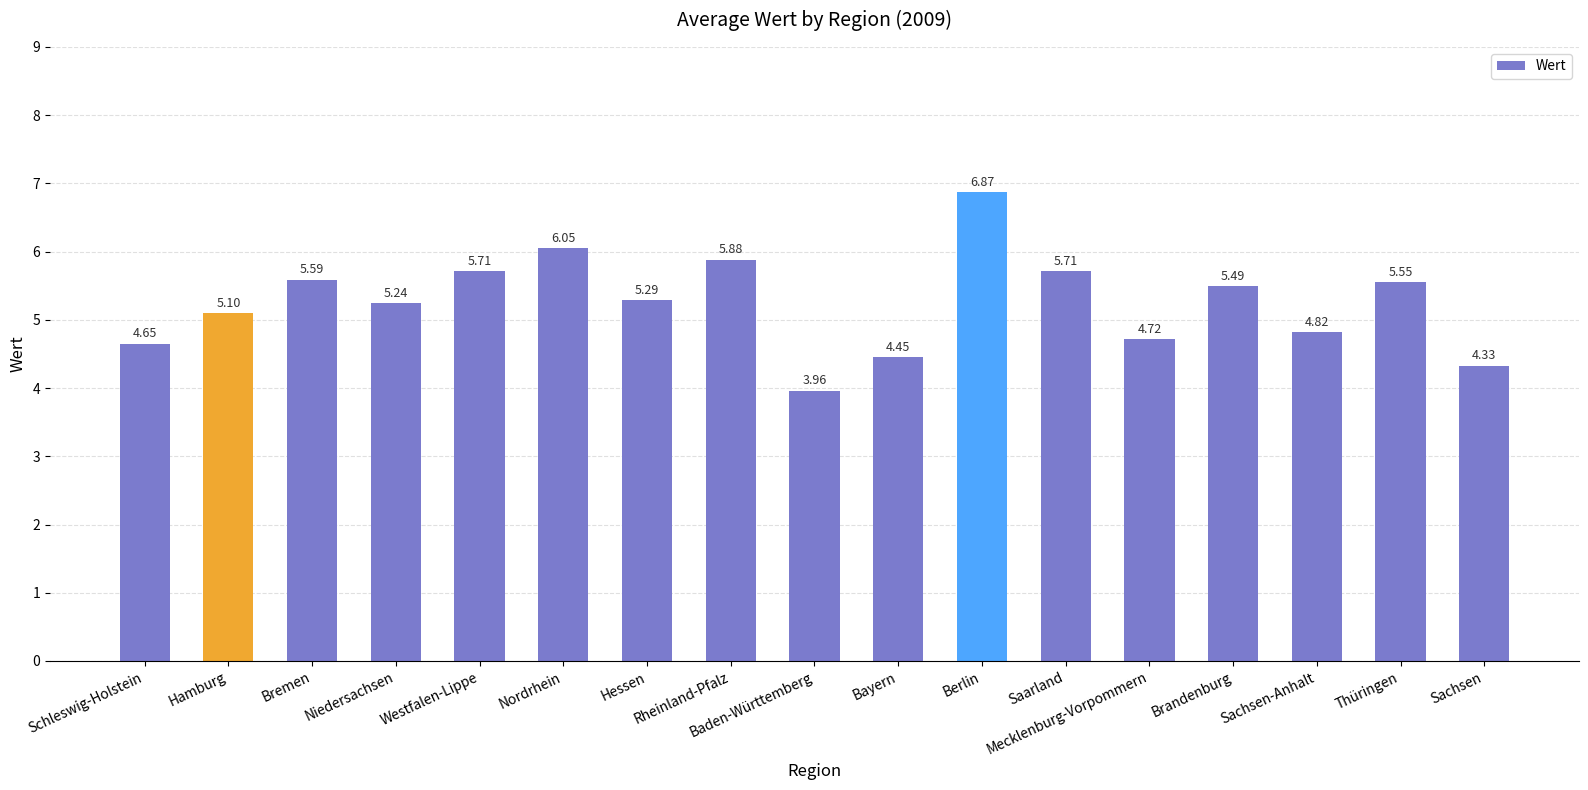

Count the number of categories in the chart.

17